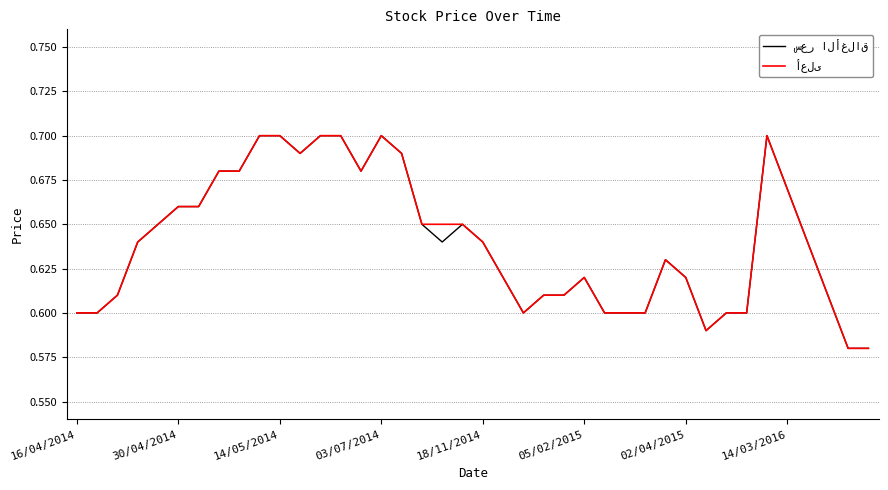

Is this an area chart (filled region under the line)?

No